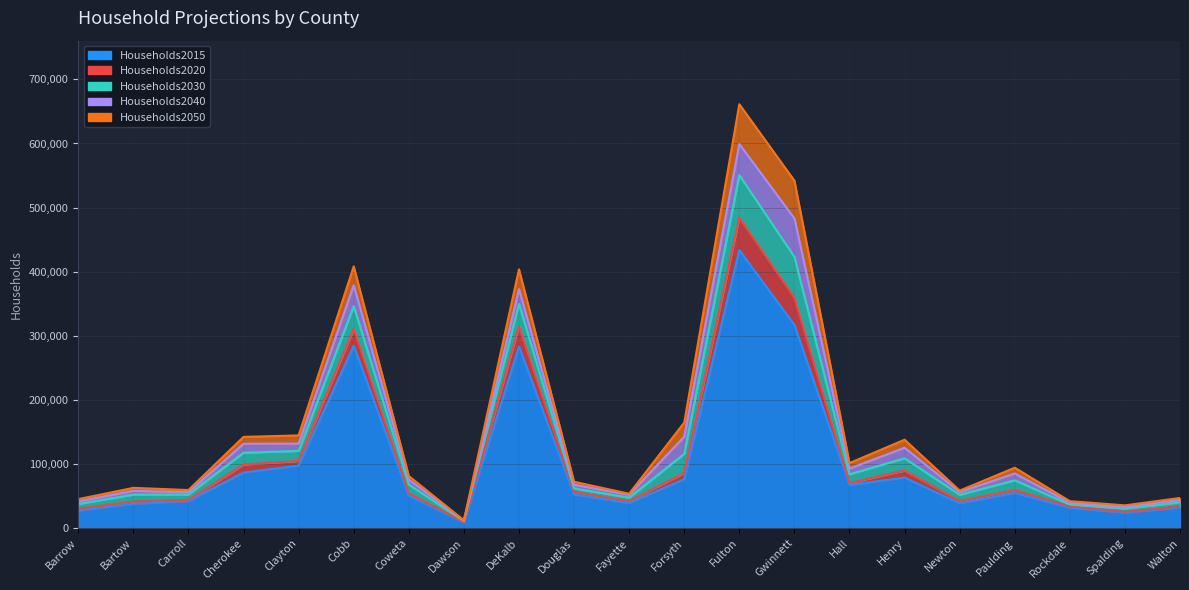

Which category has the highest value across all series?

Fulton